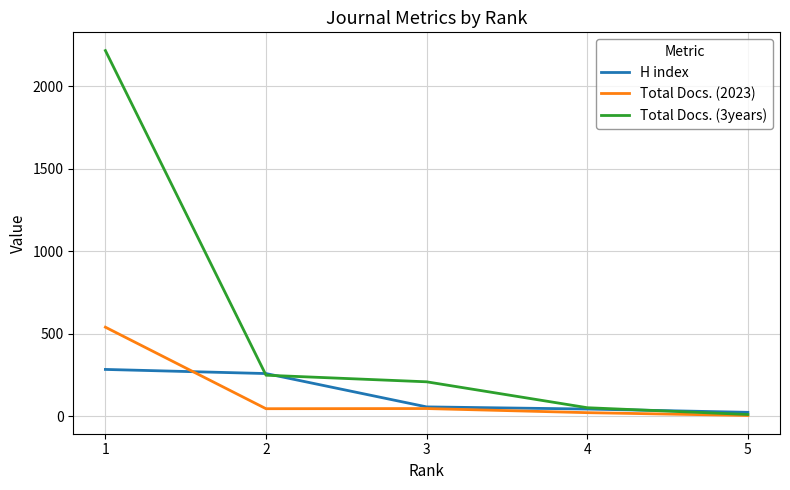

At which category is the sum across all series the highest?

1